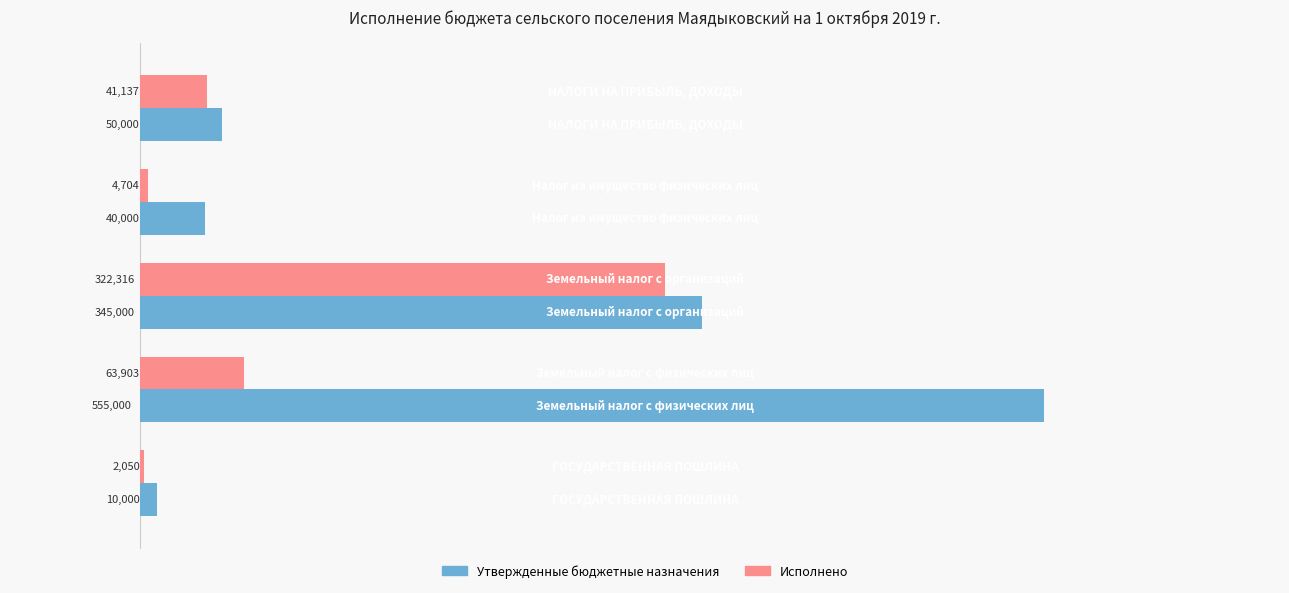

What is the maximum value for Утвержденные бюджетные назначения?

555000.0